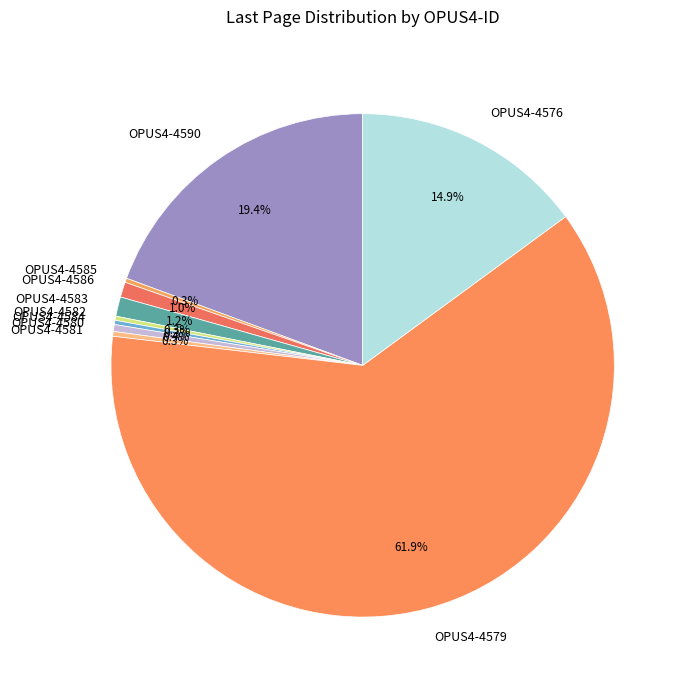

To the nearest percent, what is the average slice percentage?

10%